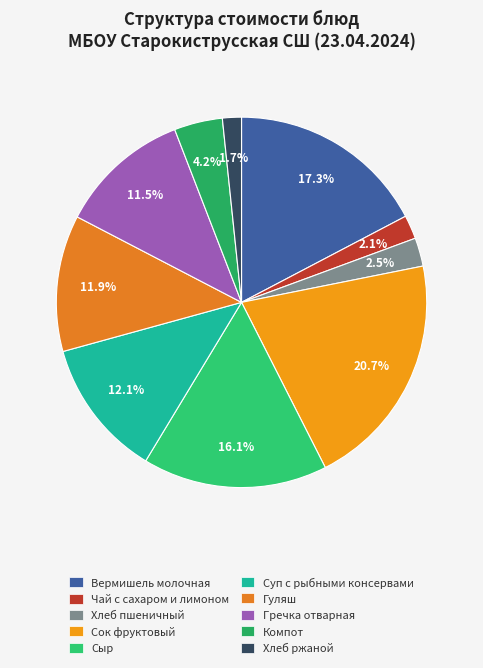

Does any single category account for the majority?

No